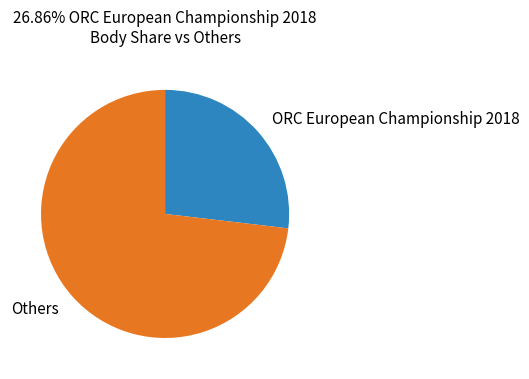

The Others slice represents 73% of the pie. True or false?

True